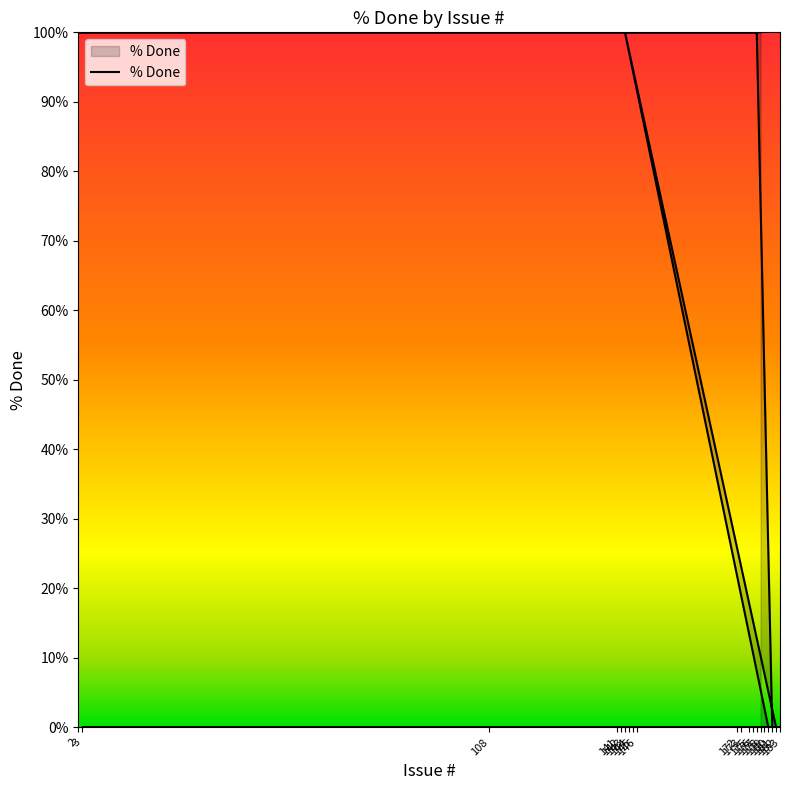

Reading right to left, what are all the values shown in this chart?

178=100	2=100	108=100	142=100	145=100	146=100	177=100	181=0	179=0	182=0	143=100	180=0	141=0	172=0	173=0	176=0	183=0	3=0	144=0	175=0